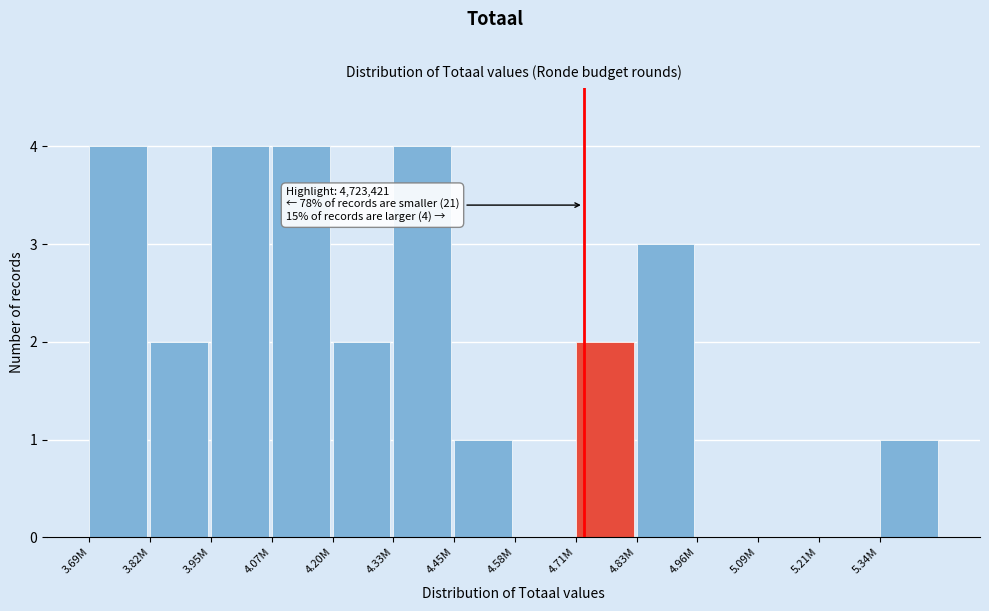

Reading left to right, extract all data points from this chart.

3.69M=4	3.82M=2	3.95M=4	4.07M=4	4.20M=2	4.33M=4	4.45M=1	4.58M=0	4.71M=2	4.83M=3	4.96M=0	5.09M=0	5.21M=0	5.34M=1